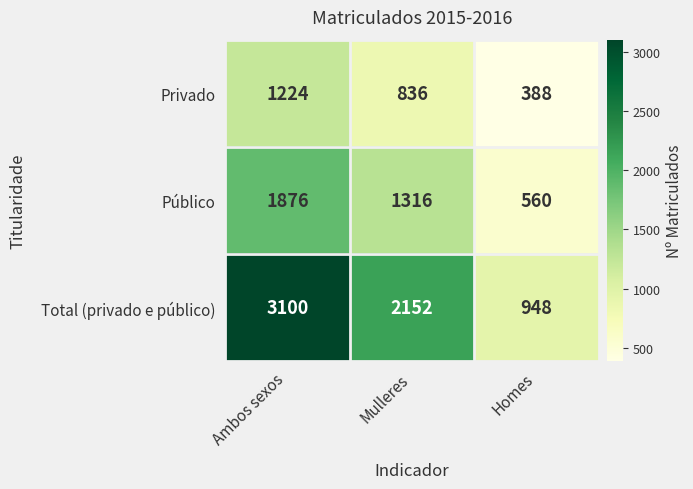

What is the lowest value of the Público series?

560